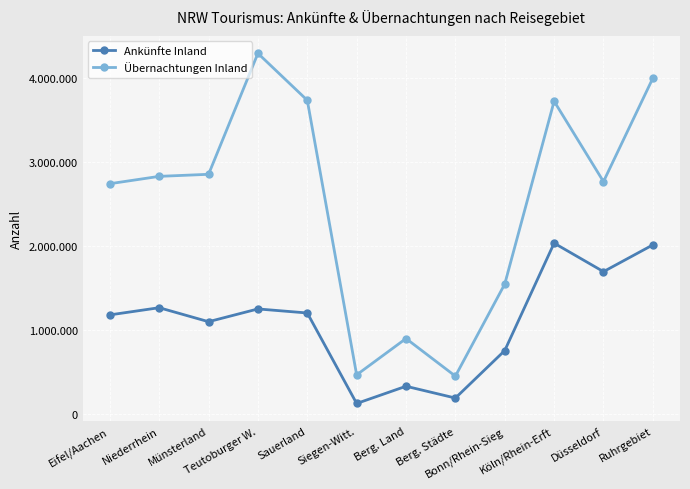

True or false: Übernachtungen Inland and Ankünfte Inland cross at least once.

False